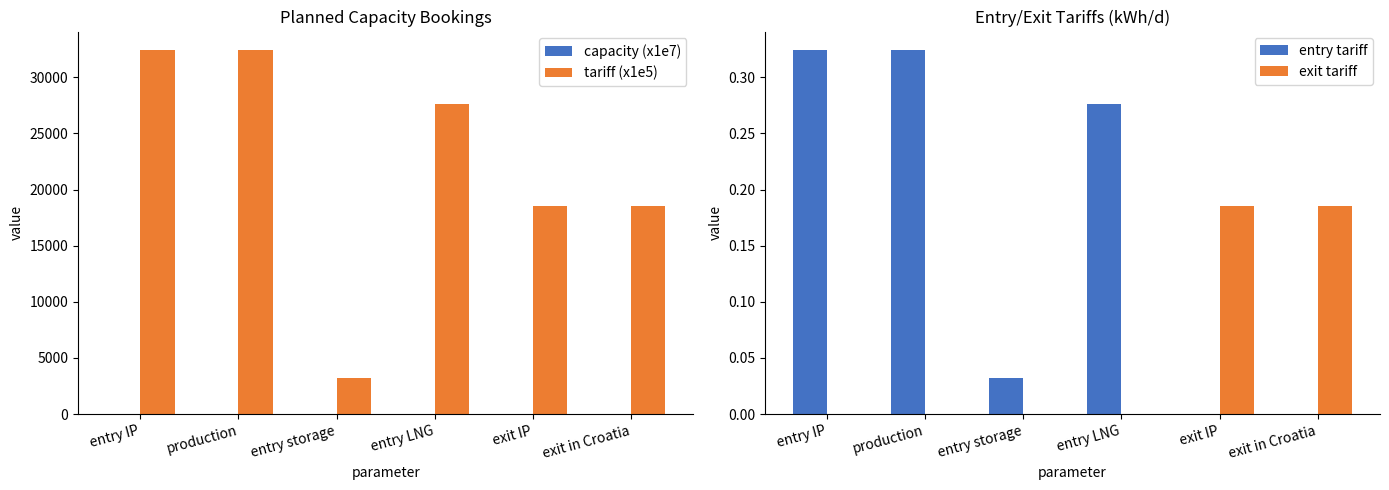

Reading left to right, extract all data points from this chart.

capacity (x1e7): 0.8	1.5	5.5	5.8	0.0	9.0
tariff (x1e5): 32450.0	32450.0	3250.0	27580.0	18520.0	18520.0
entry tariff: 0.3	0.3	0.0	0.3	0.0	0.0
exit tariff: 0.0	0.0	0.0	0.0	0.2	0.2